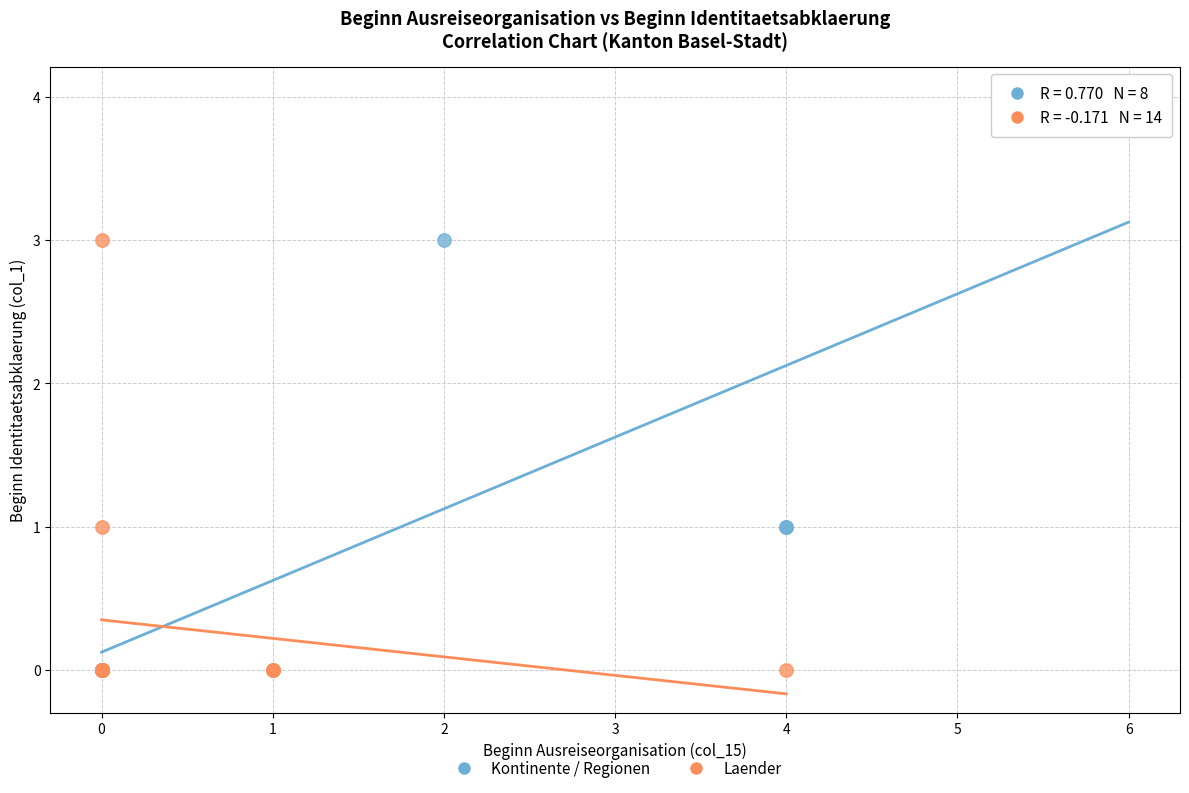

Which series reaches the maximum Y coordinate?

Kontinente / Regionen